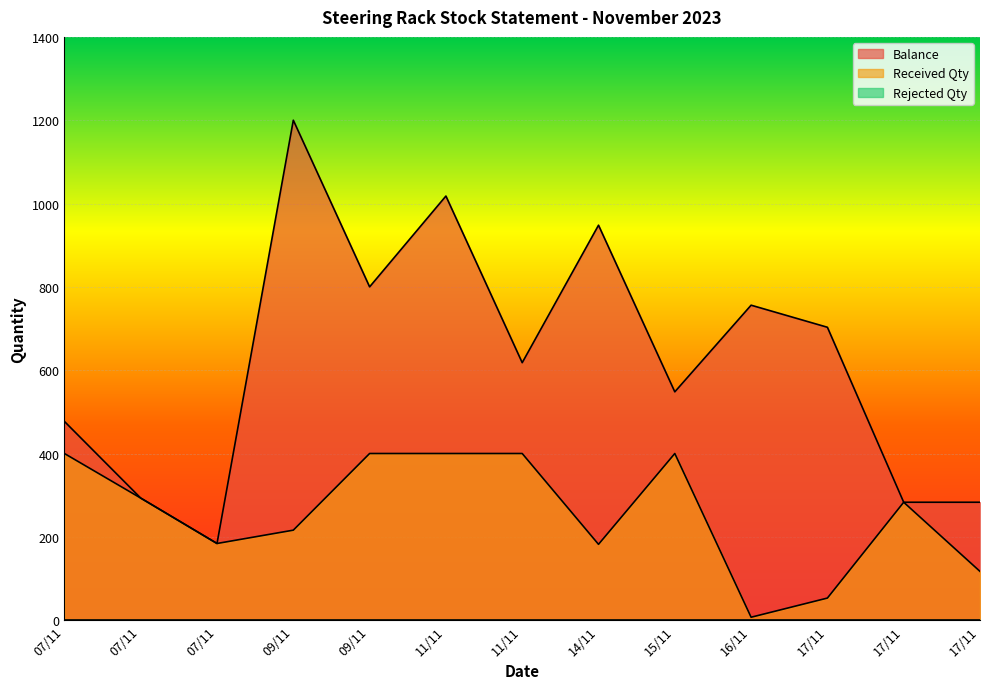

What is the total value across all series at 07/11?

877